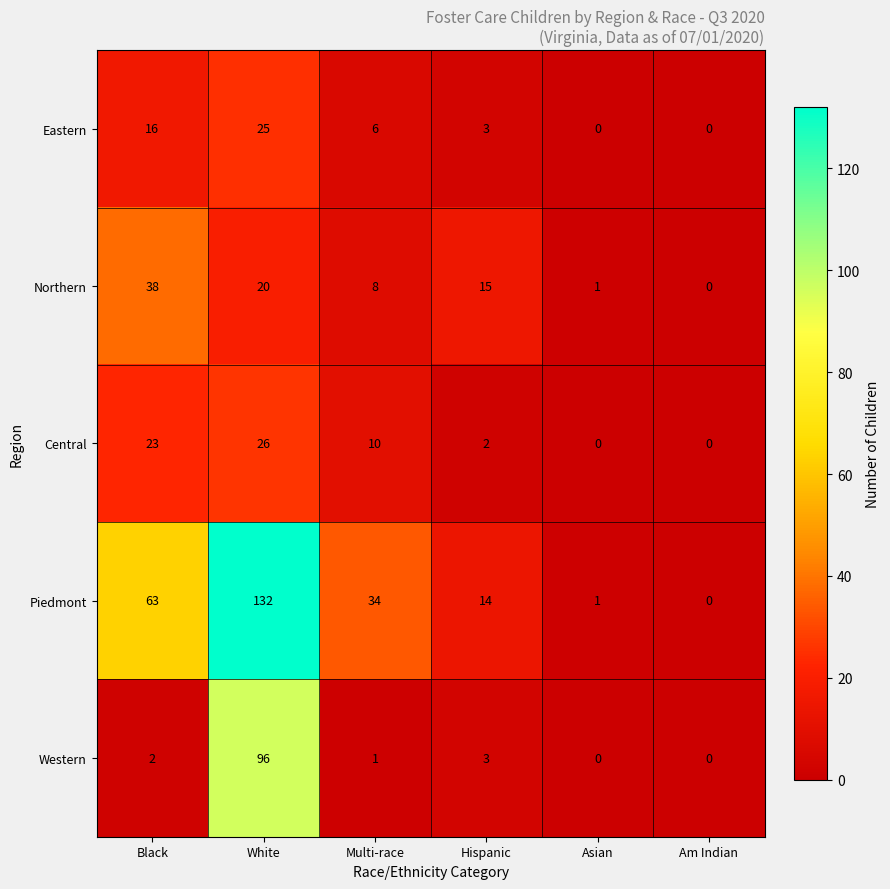

Which series changed the most between Multi-race and Am Indian?

Piedmont